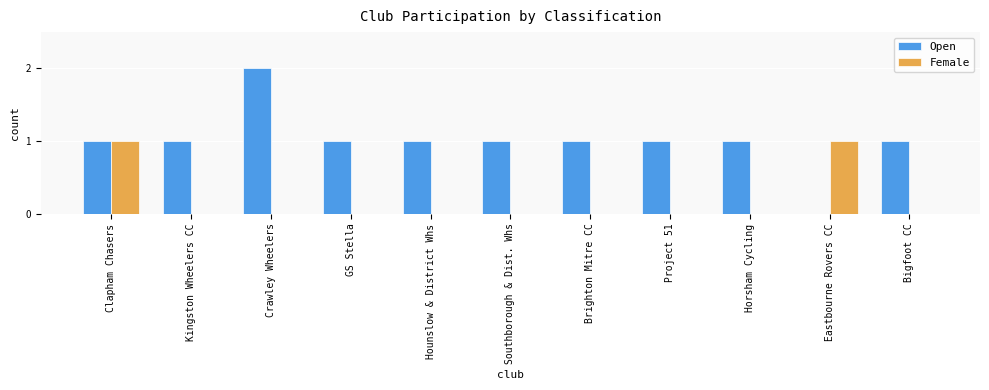

What are all the series names shown in the legend?

Open, Female